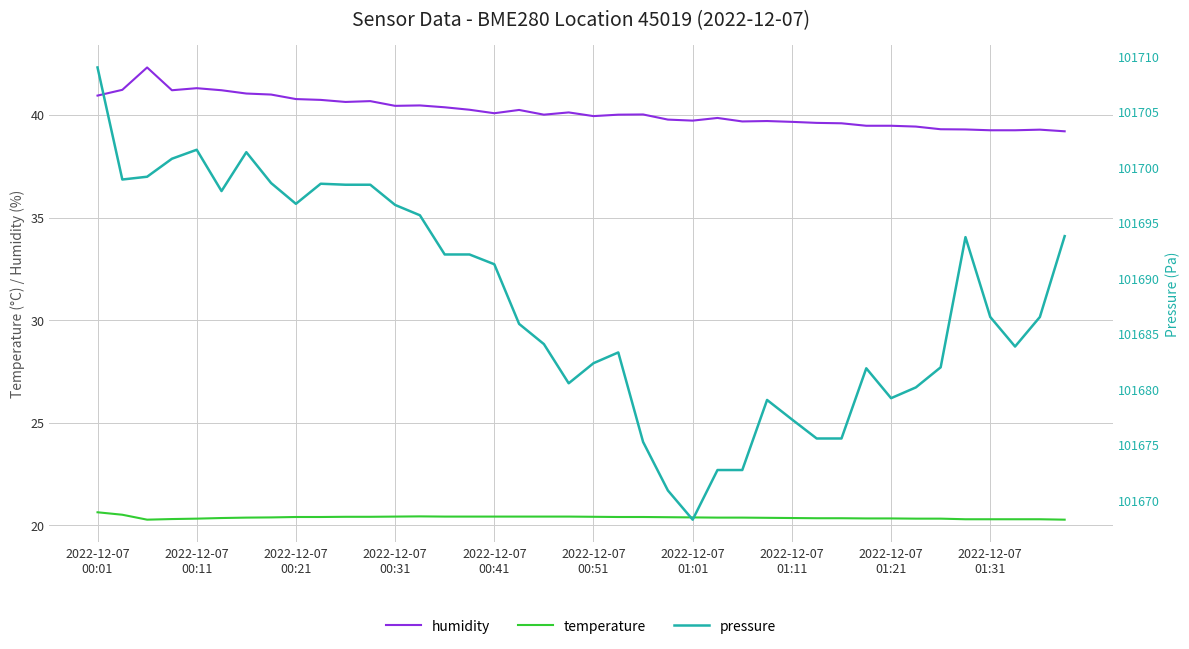

True or false: temperature and humidity intersect in this chart.

False